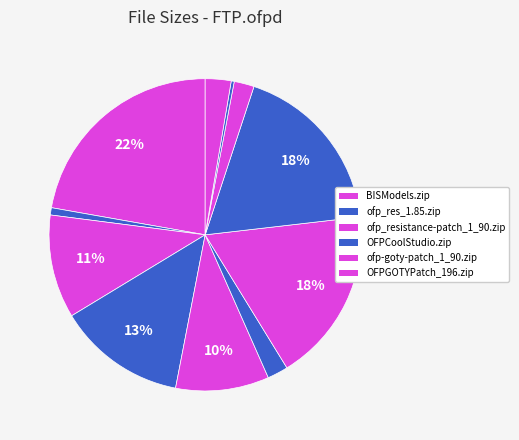

Which category has the biggest portion of the pie?

BISModels.zip